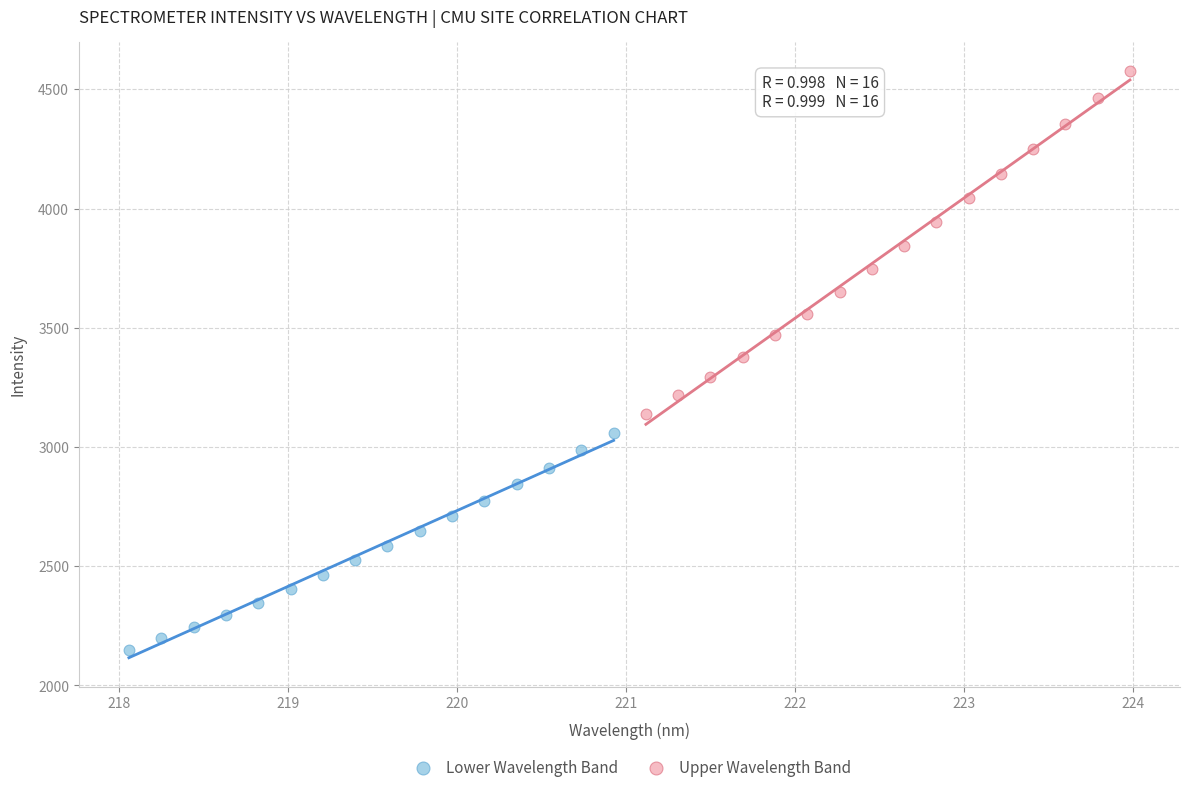

Which series has the widest spread of Y values?

Upper Wavelength Band